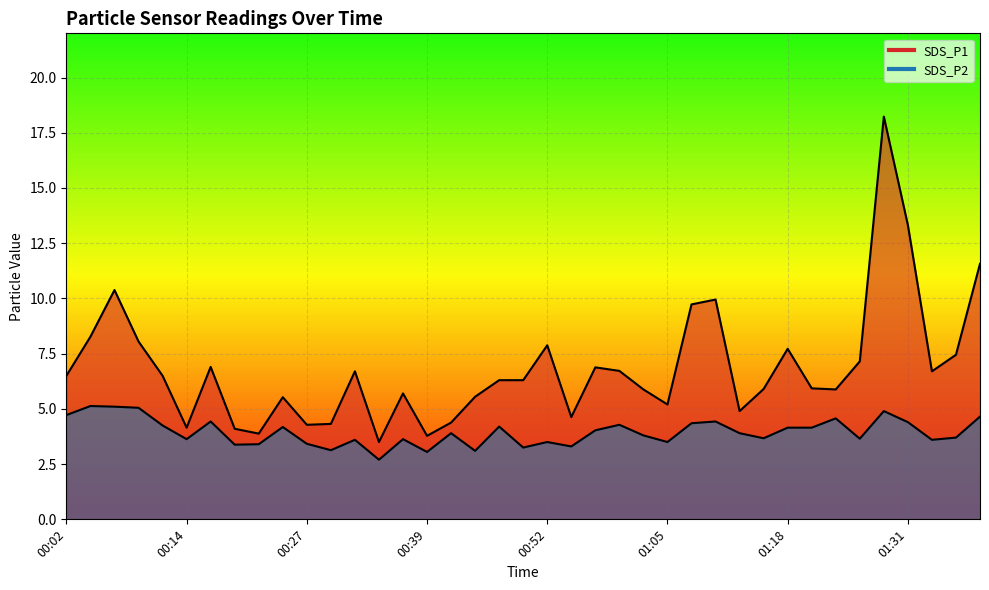

How many interior local valleys does the SDS_P1 series have?

10